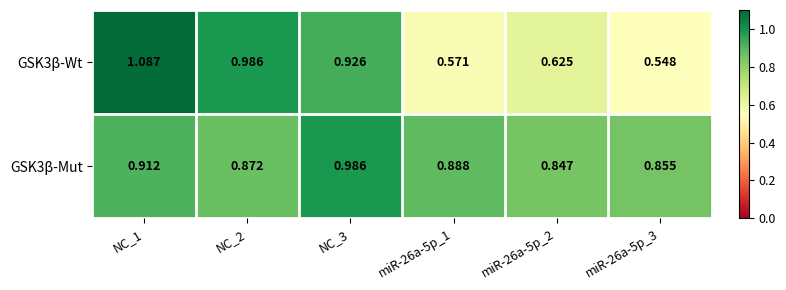

Is the value of GSK3β-Mut at NC_2 greater than the value of GSK3β-Wt at NC_3?

No